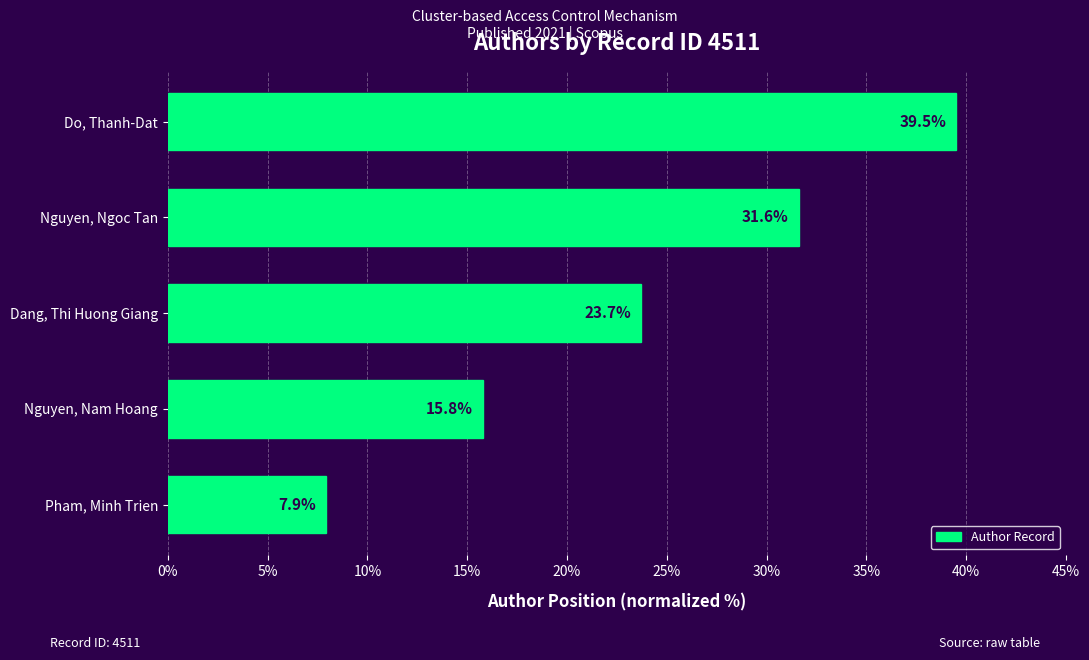

What is the maximum value shown in the chart?

39.5